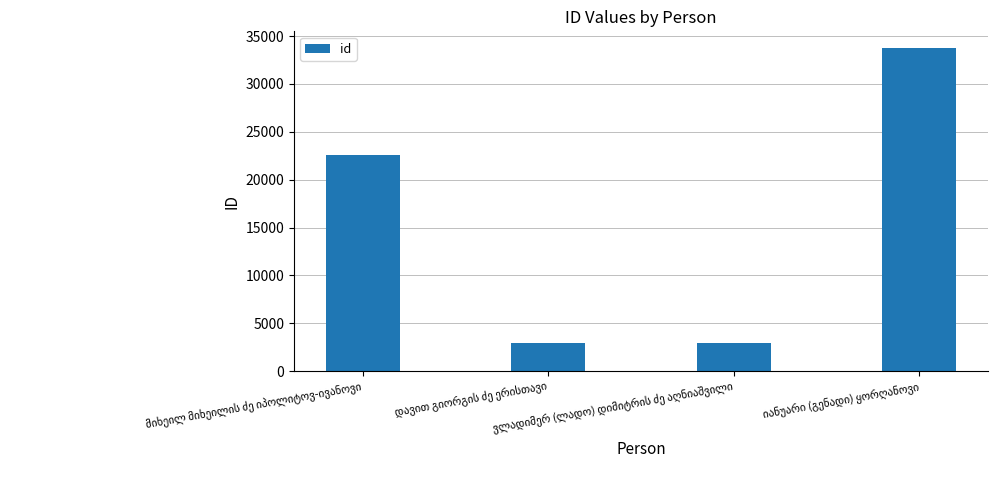

What is the difference between the maximum and minimum values?

30901